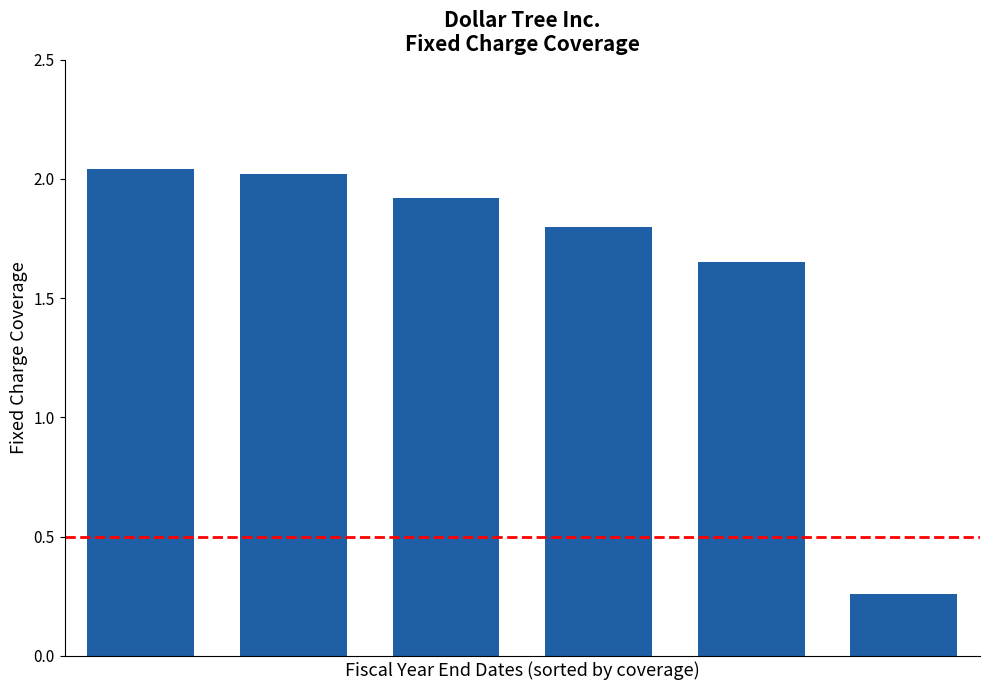

What is the sum of all values?

9.7